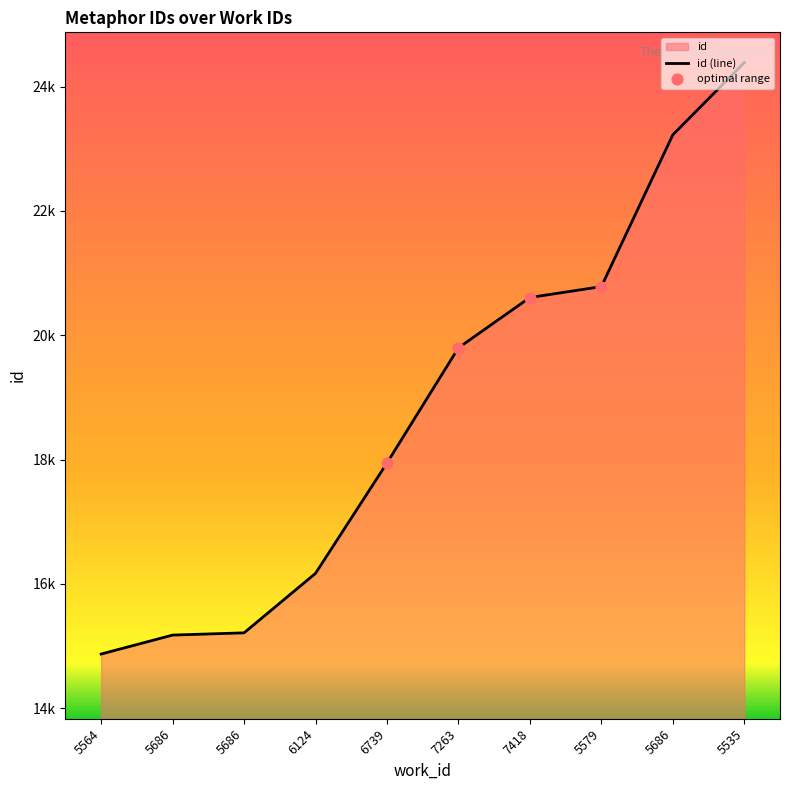

What is the change in value from 6739 to 7263?

+1853